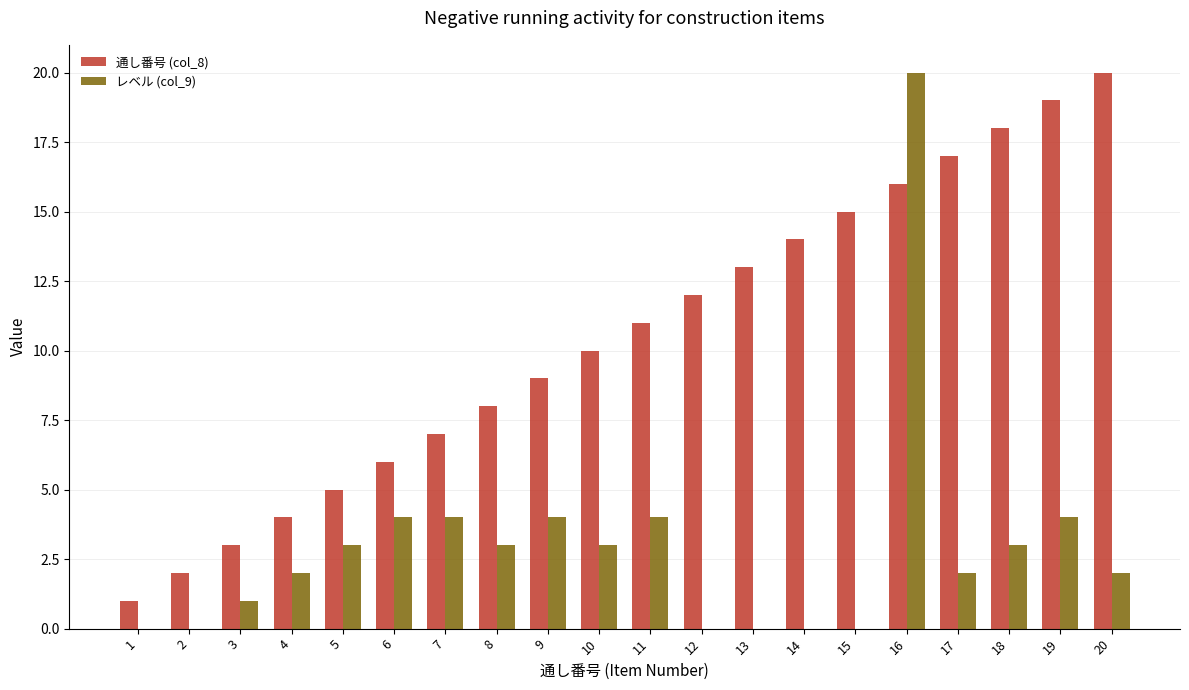

Does the chart contain stacked bars?

No